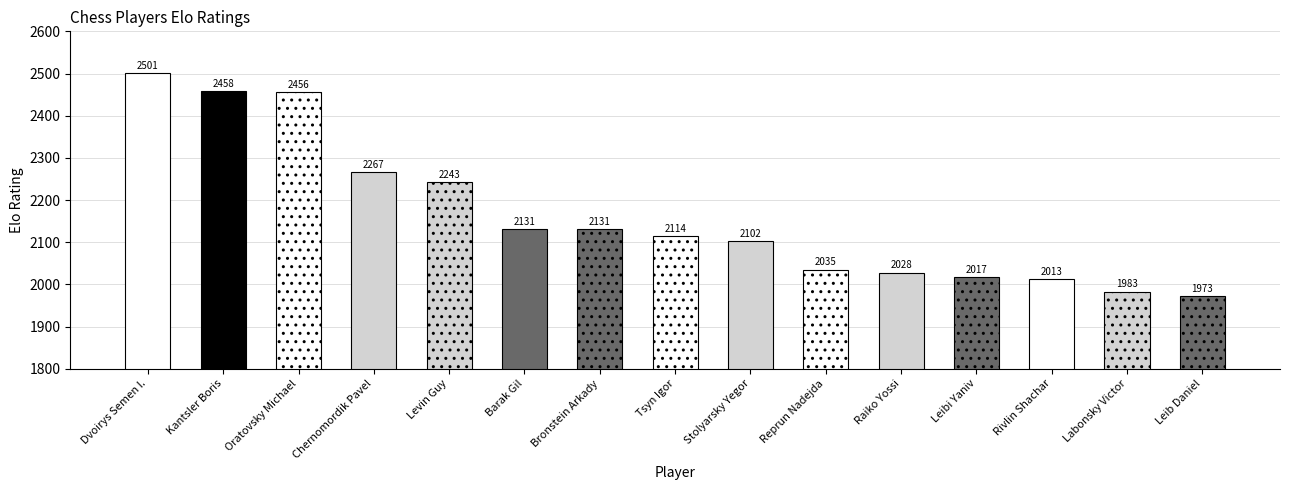

What is the difference between the second highest and minimum values?

485